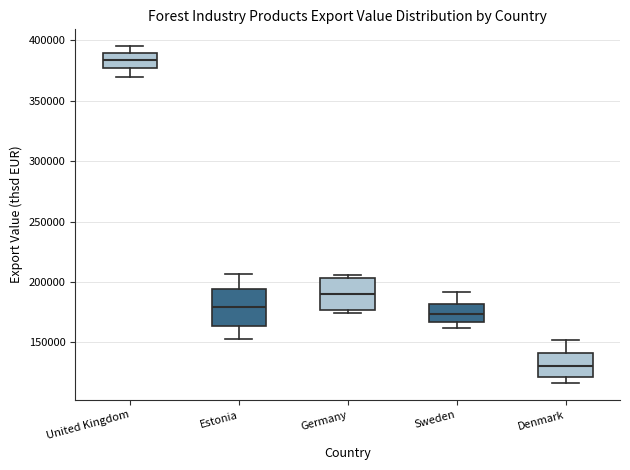

Reading left to right, read every box against the y-axis: the position of its median line, the range the box covers, and the ends of its whiskers. The values are not printed on the chart, so give them approximately, as read against the axis.

United Kingdom: median 385000, box 375000 to 390000, whiskers 370000 to 395000
Estonia: median 180000, box 165000 to 195000, whiskers 150000 to 205000
Germany: median 190000, box 175000 to 205000, whiskers 175000 (just below the box's lower edge) to 205000 (just above the box's upper edge)
Sweden: median 175000, box 165000 to 180000, whiskers 160000 to 190000
Denmark: median 130000, box 120000 to 140000, whiskers 115000 to 150000